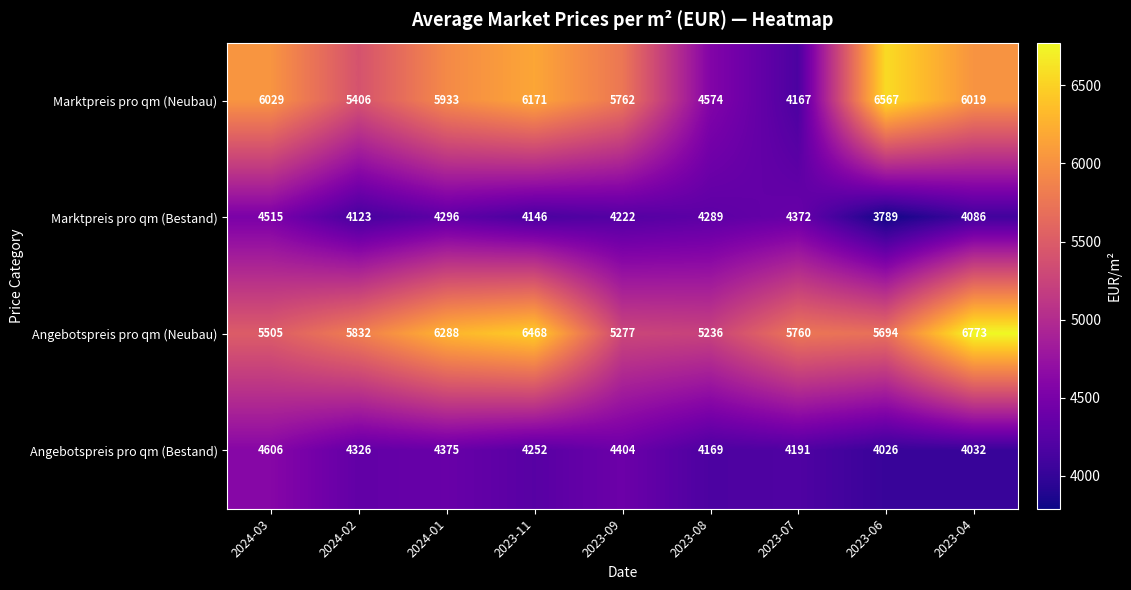

How many data points does each series have?

9